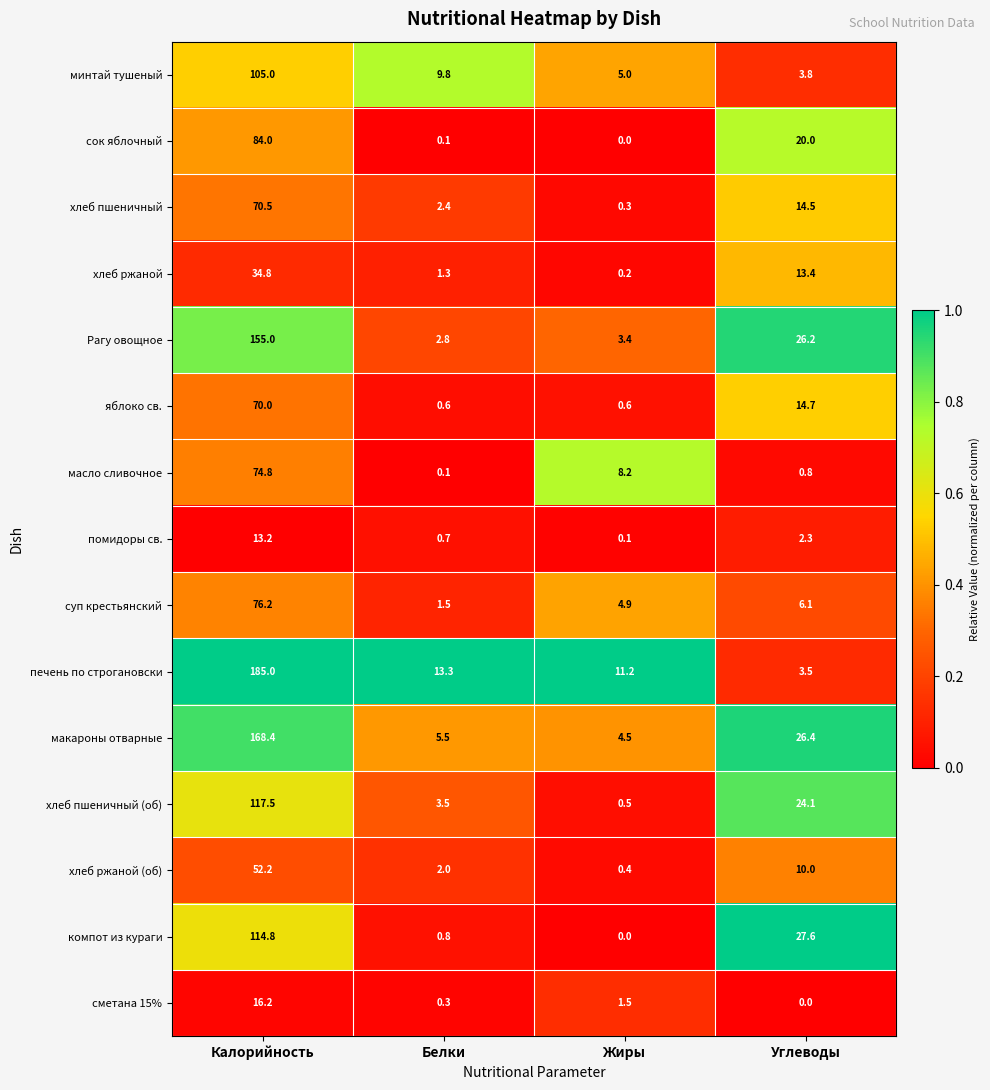

The суп крестьянский series shows 2.3 at Белки. True or false?

False